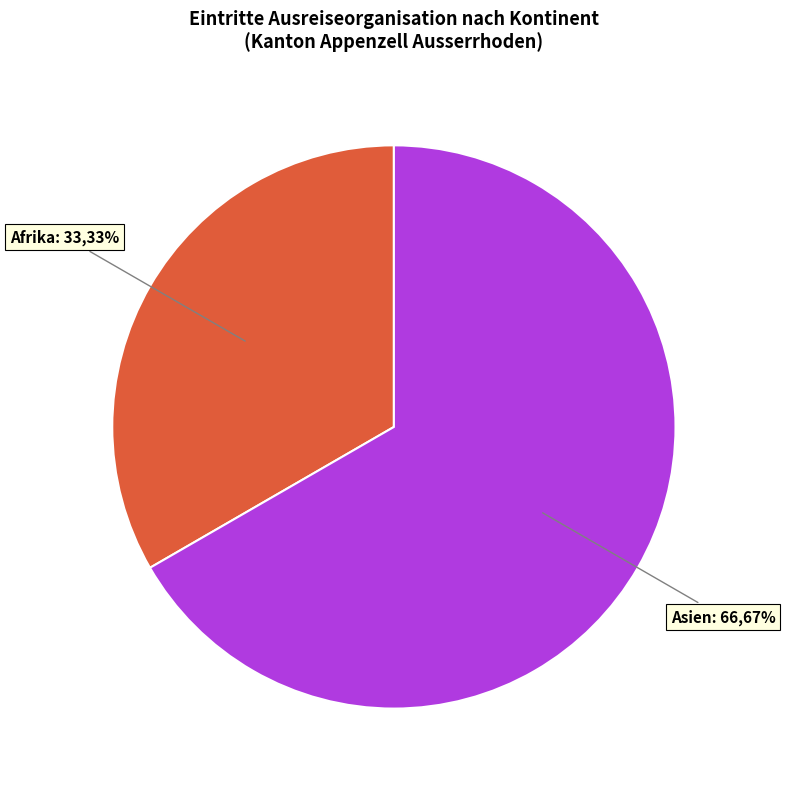

To the nearest percent, what is the average slice percentage?

50%